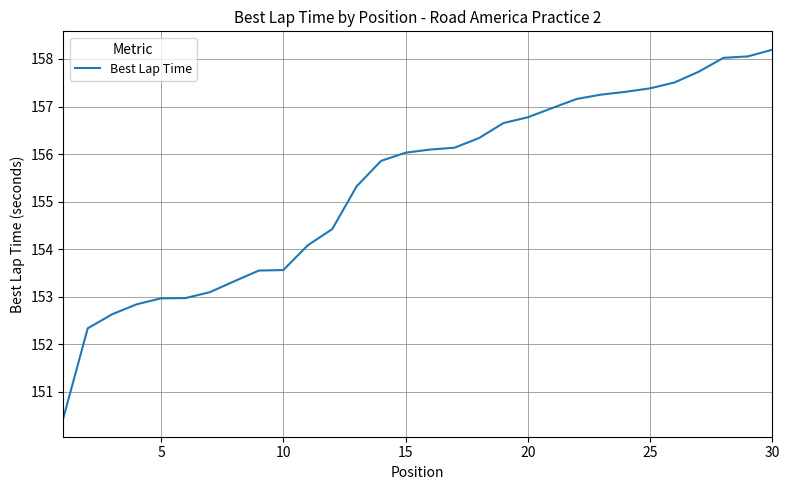

What is the difference between the maximum and minimum values?

7.7